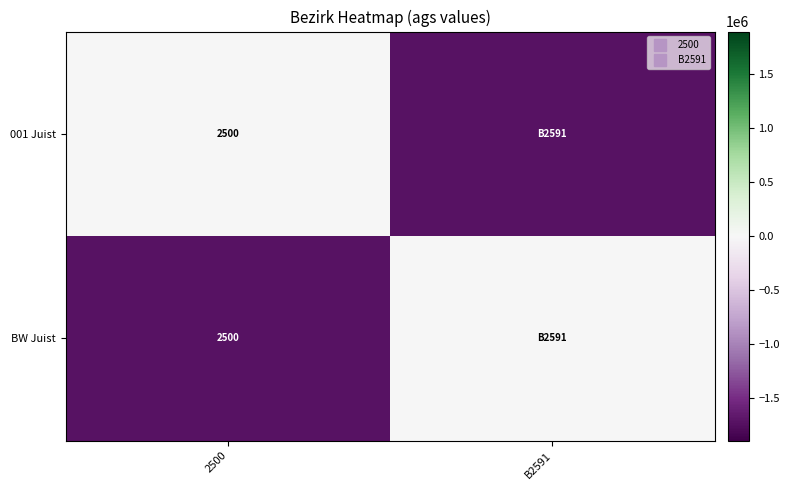

The 001 Juist series shows -1726006.5 at B2591. True or false?

True